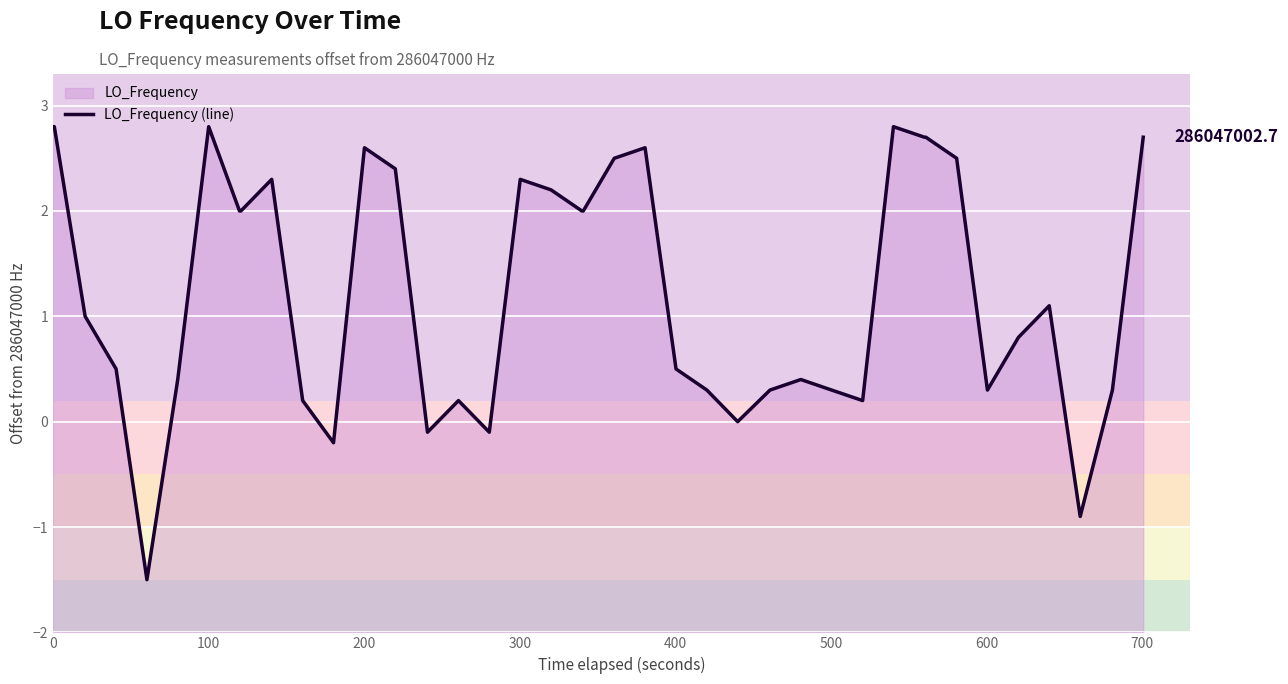

What is the sum of all values?

50.7